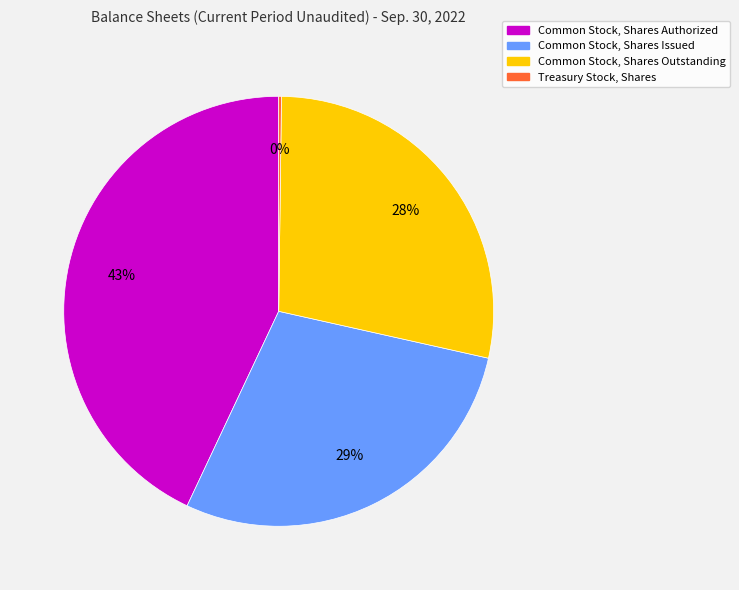

The Common Stock, Shares Authorized slice represents 53% of the pie. True or false?

False